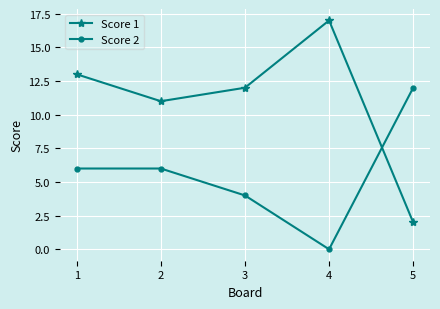

The value of Score 2 at 3 is 1. True or false?

False